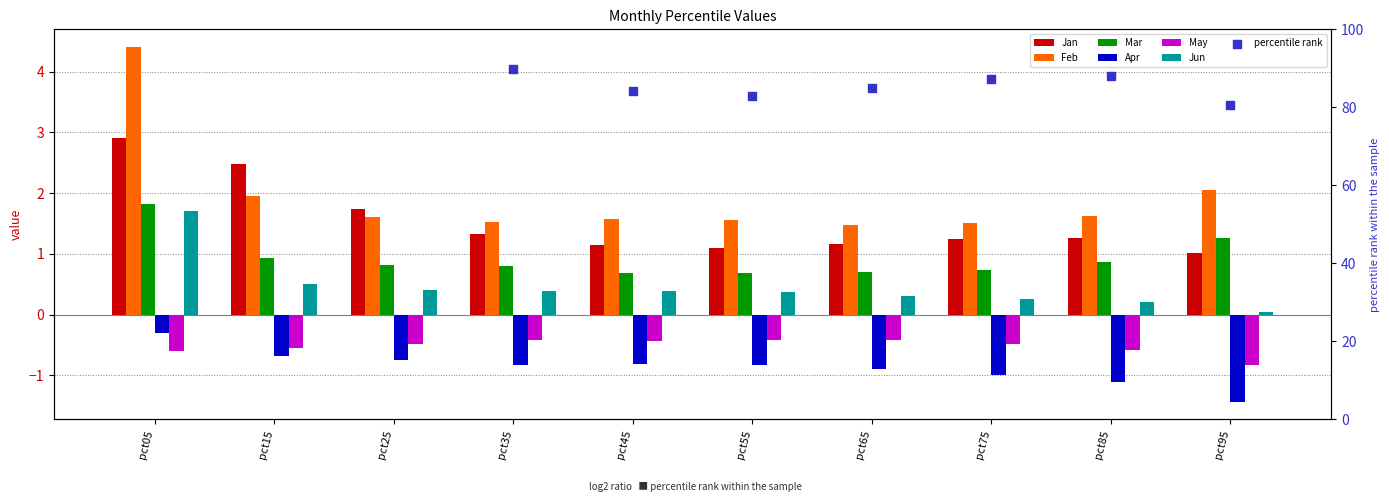

Is the value of Jan at pct25 greater than the value of May at pct25?

Yes